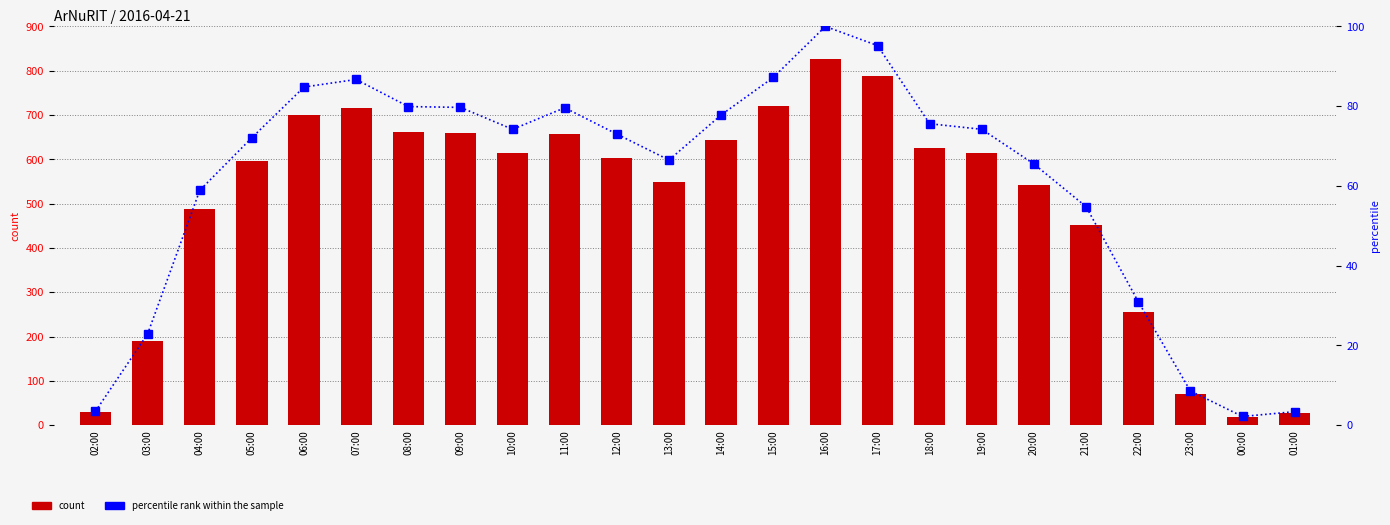

At 10:00, list the series in order from smallest to largest.

percentile rank within the sample, count